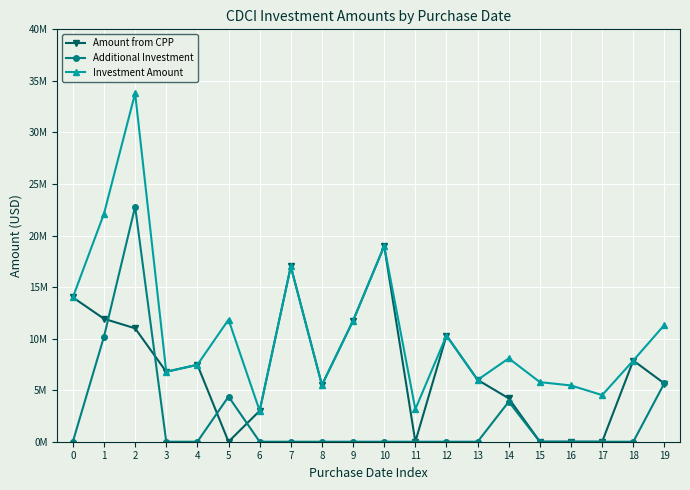

What is the sum of all Amount from CPP values?

141412000